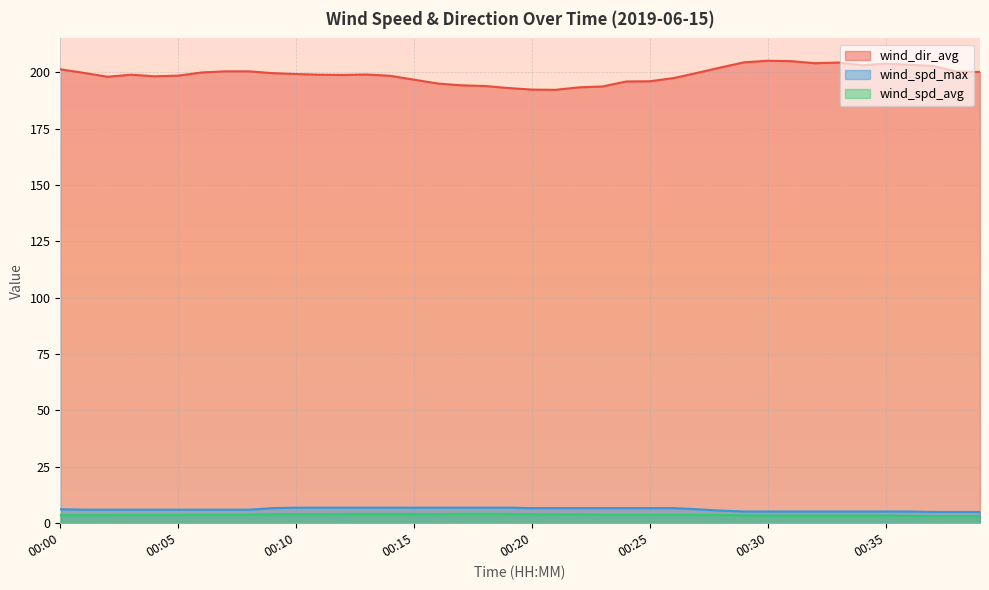

In wind_dir_avg, how many points are higher than both neighbors (excluding endpoints)?

5